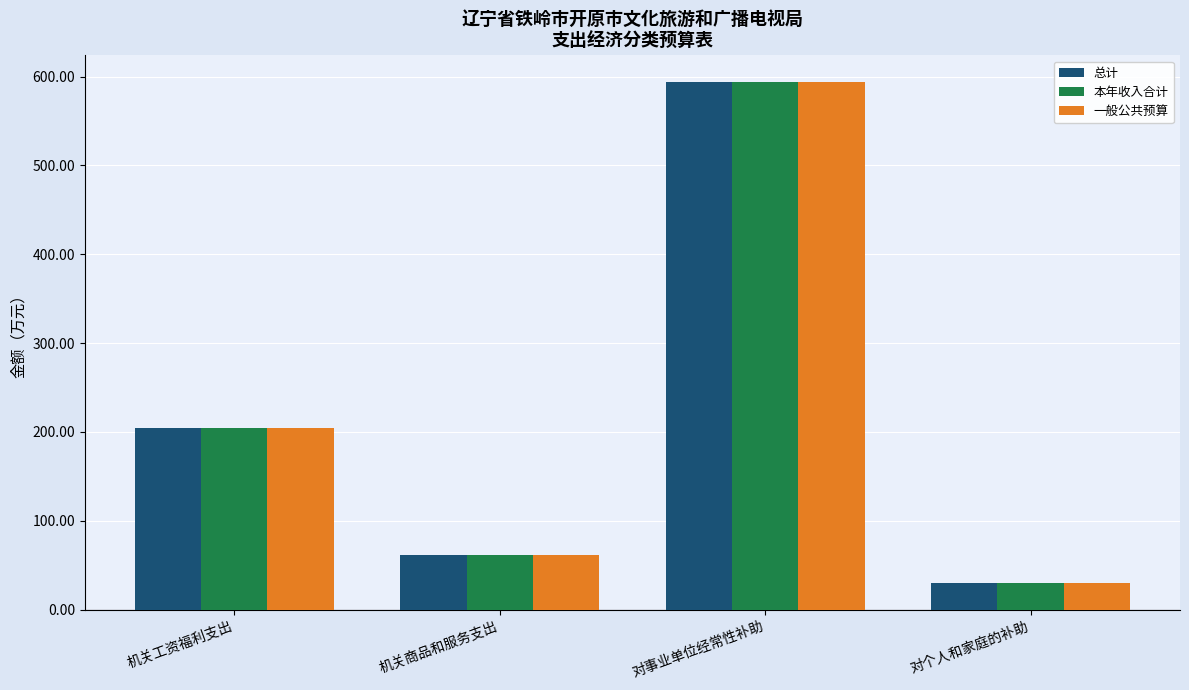

How many data points in 本年收入合计 are above 204?

2